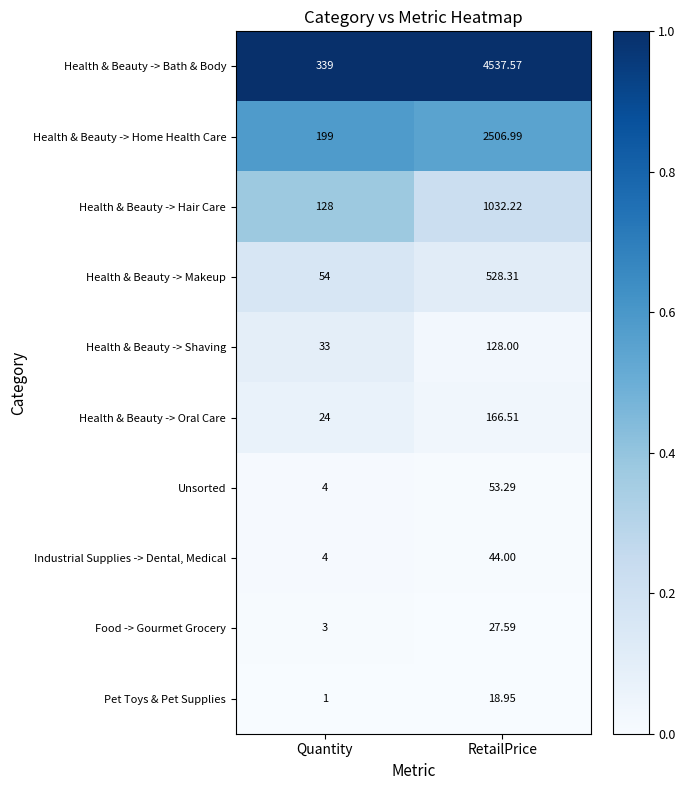

What is the difference between the highest and lowest values at RetailPrice?

4518.6